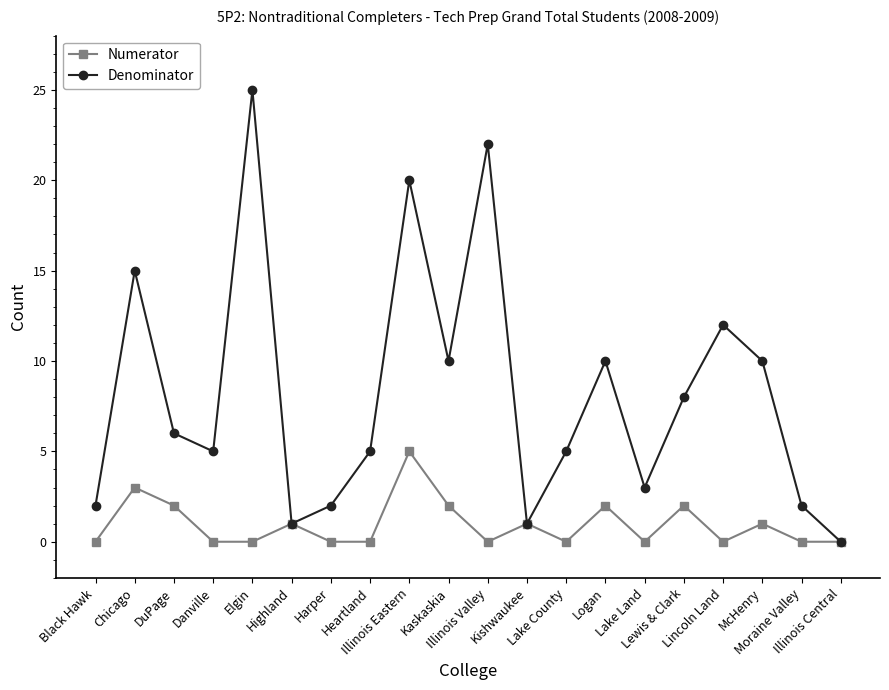

Which category has the highest value in the Numerator series?

Illinois Eastern